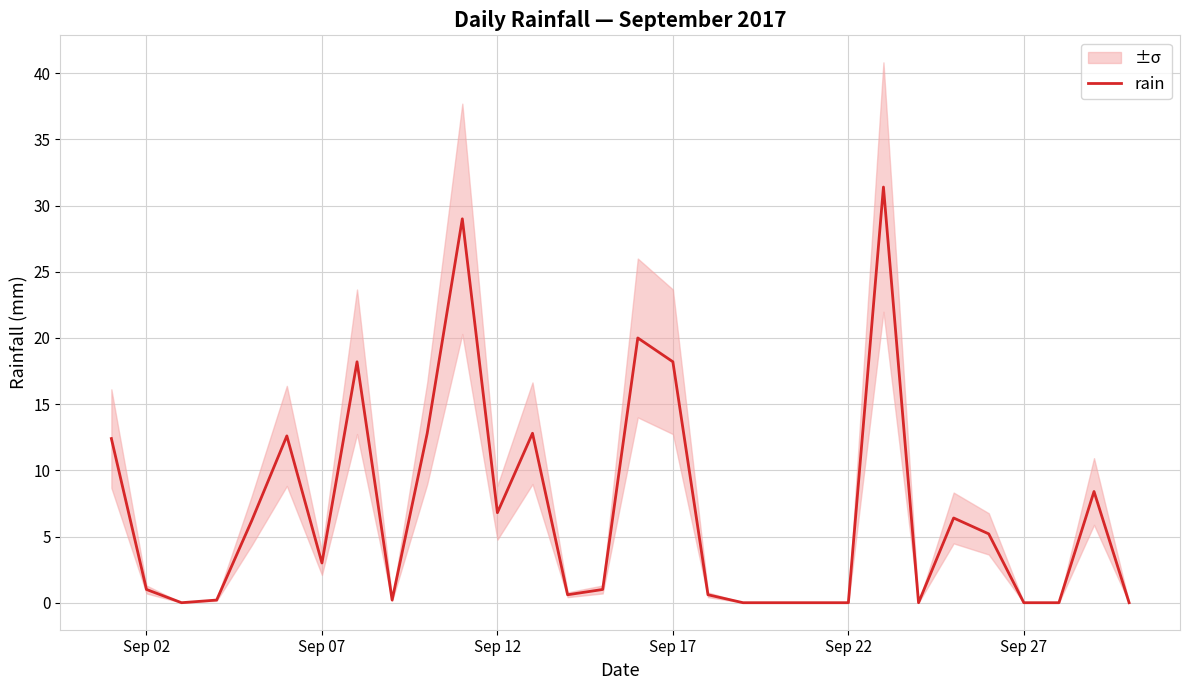

Reading right to left, extract all data points from this chart.

0.0	8.4	0.0	0.0	5.2	6.4	0.0	31.4	0.0	0.0	0.0	0.0	0.6	18.2	20.0	1.0	0.6	12.8	6.8	29.0	12.8	0.2	18.2	3.0	12.6	6.2	0.2	0.0	1.0	12.4